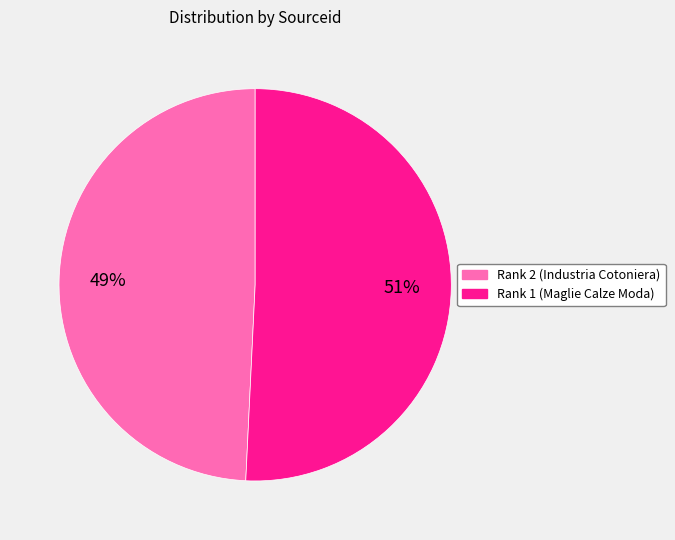

Is the sum of Rank 2 (Industria Cotoniera) and Rank 1 (Maglie Calze Moda) greater than half?

Yes